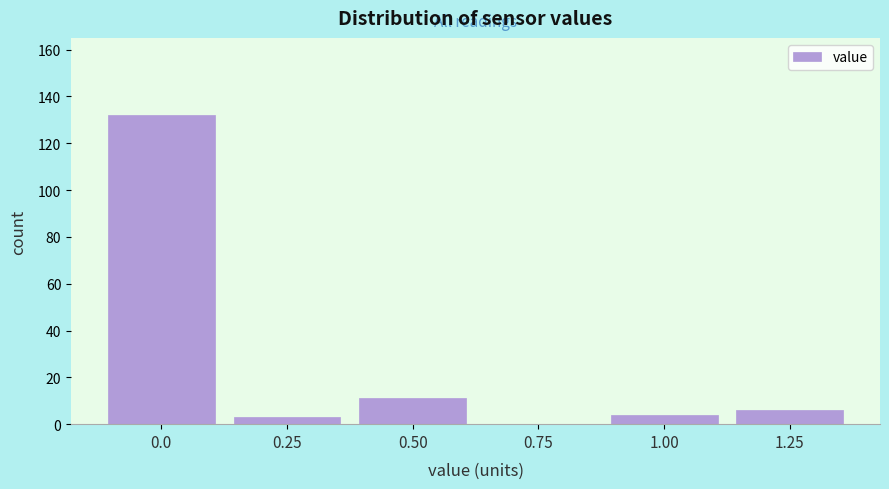

Reading left to right, what are all the values shown in this chart?

0.0=132	0.25=3	0.50=11	0.75=0	1.00=4	1.25=6